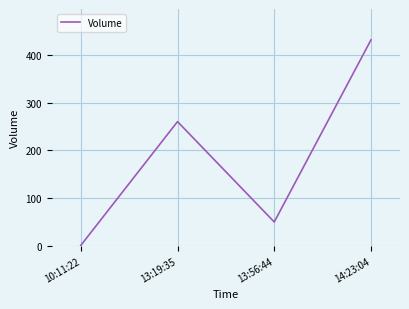

How many values are below 260?

2